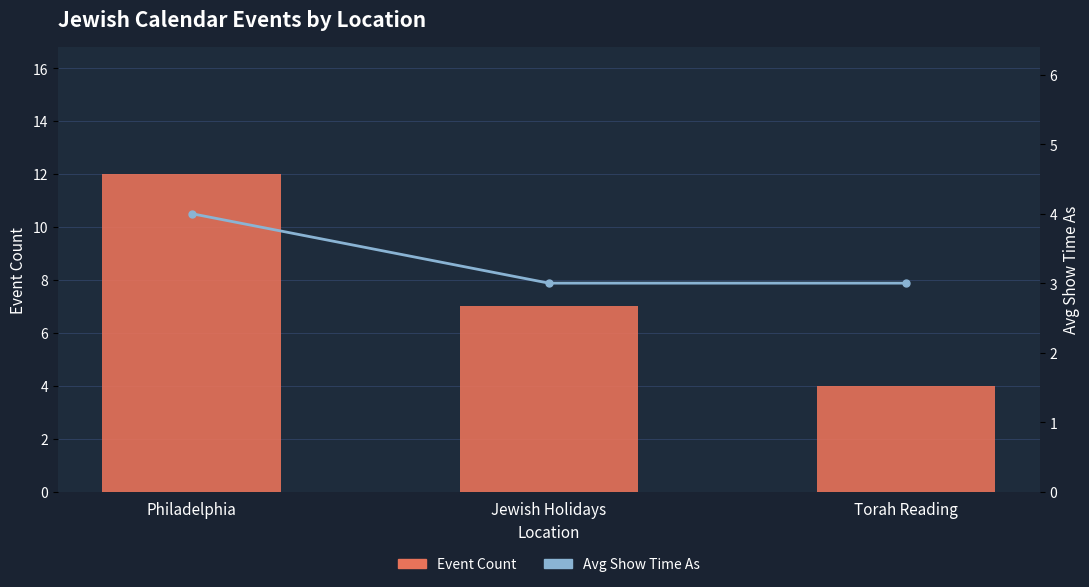

What are all the series names shown in the legend?

Event Count, Avg Show Time As